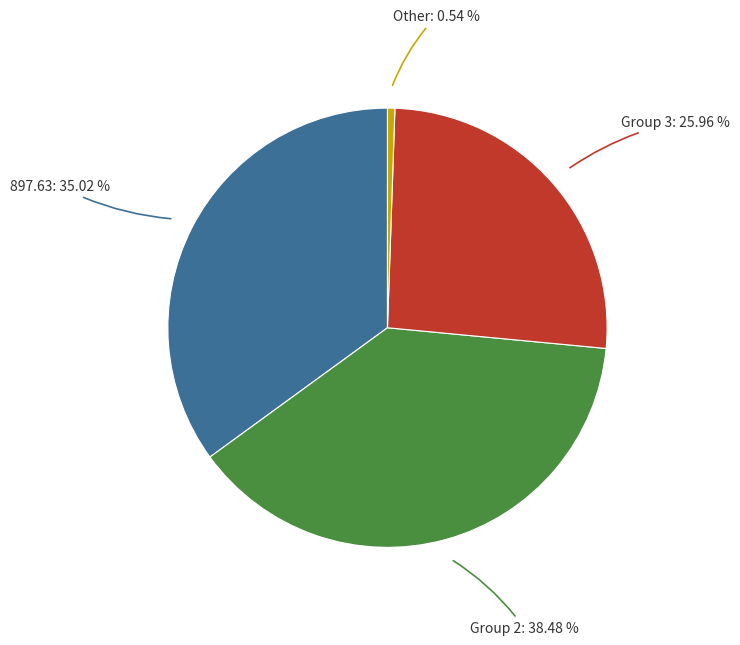

Is there a majority slice in this chart?

No